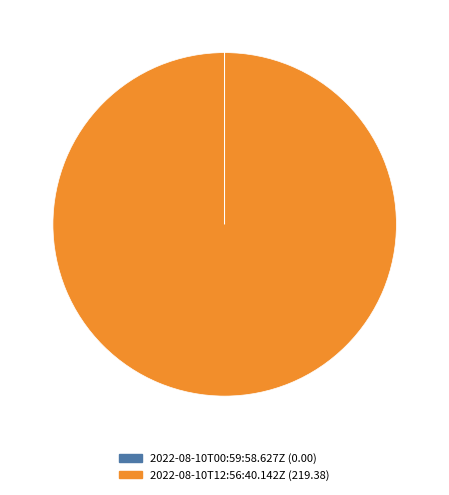

Which slice represents more than half of the pie?

2022-08-10T12:56:40.142Z